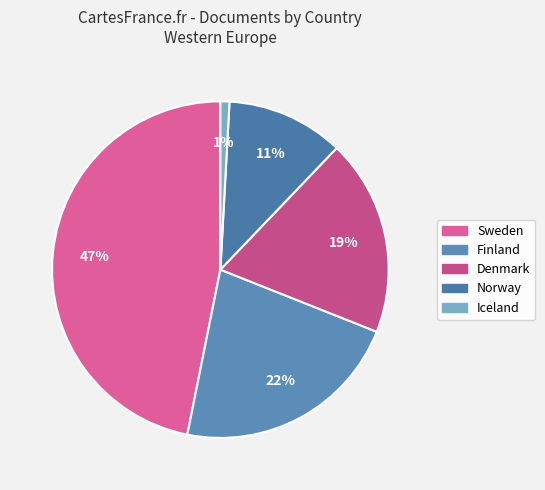

What percentage is the Norway slice, to the nearest percent?

11%